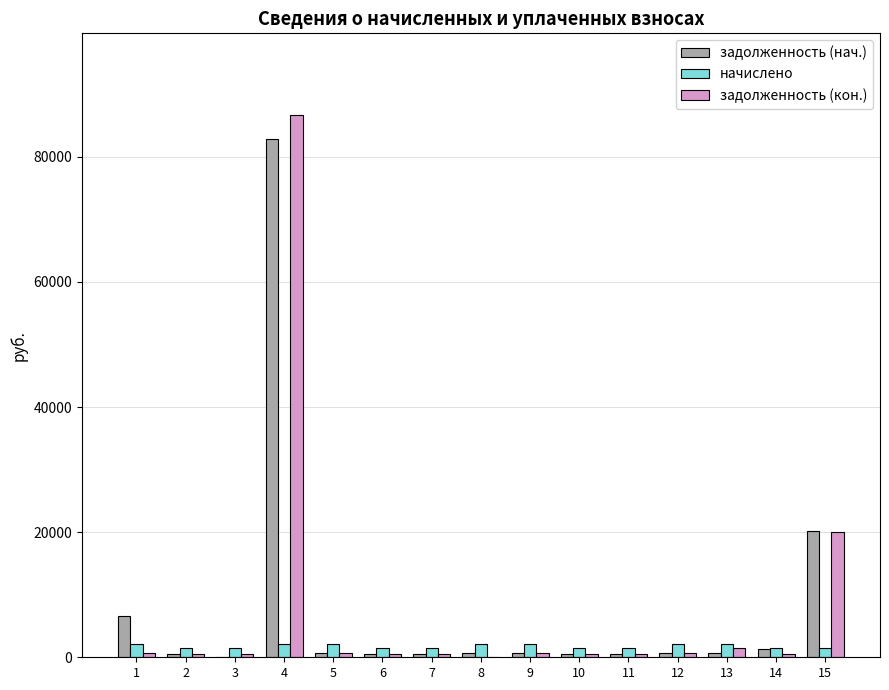

Between 1 and 4, which series saw the biggest shift?

задолженность (кон.)